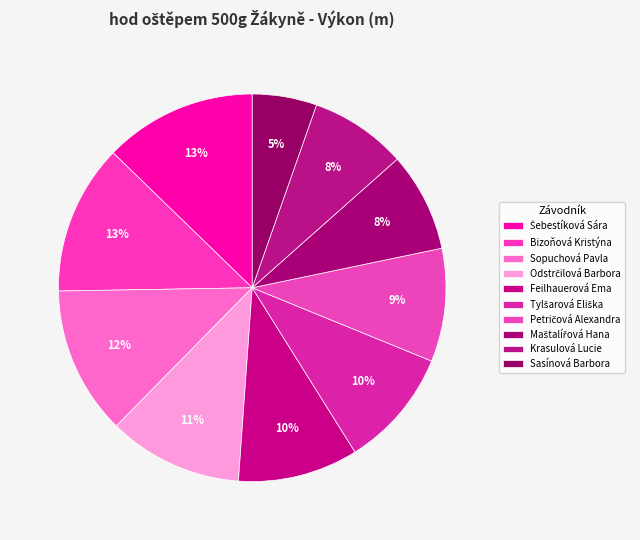

Count the number of slices in the pie.

10